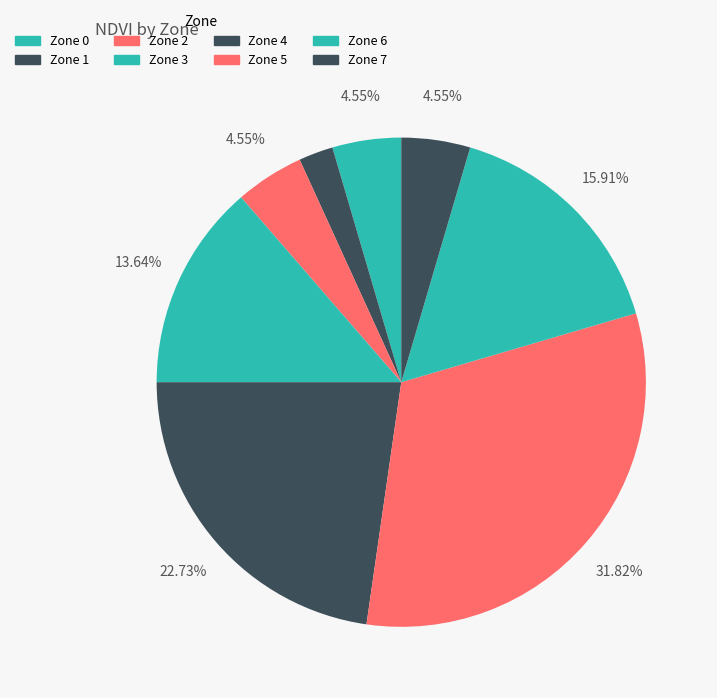

Do Zone 3 and Zone 2 together represent more than half of the pie?

No